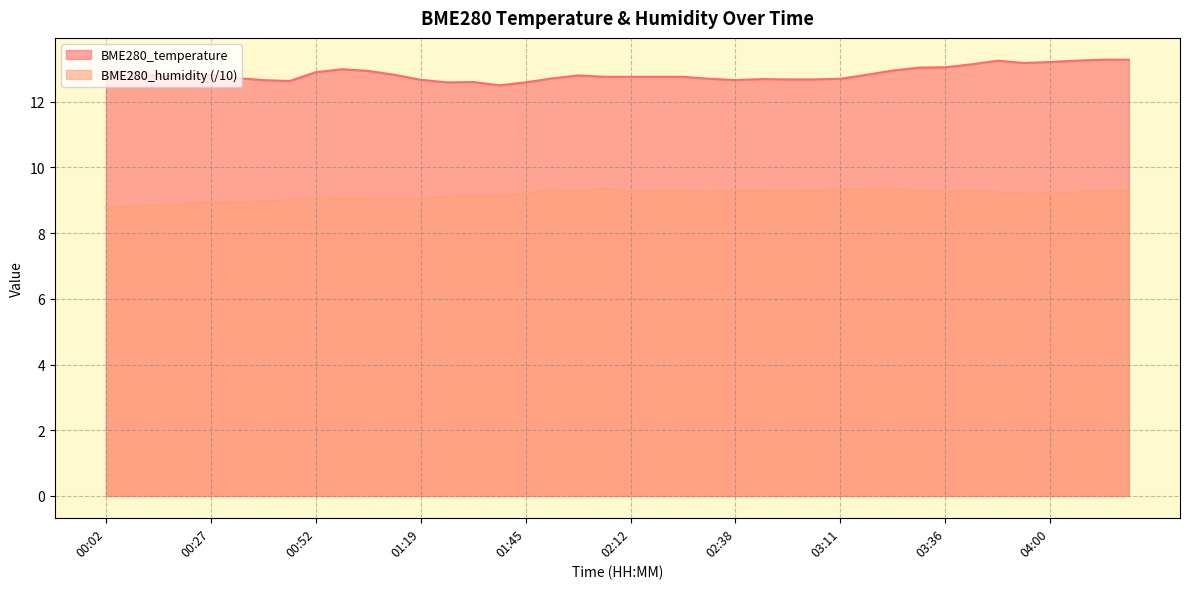

What is the difference between the highest and lowest values at 02:38?

3.4